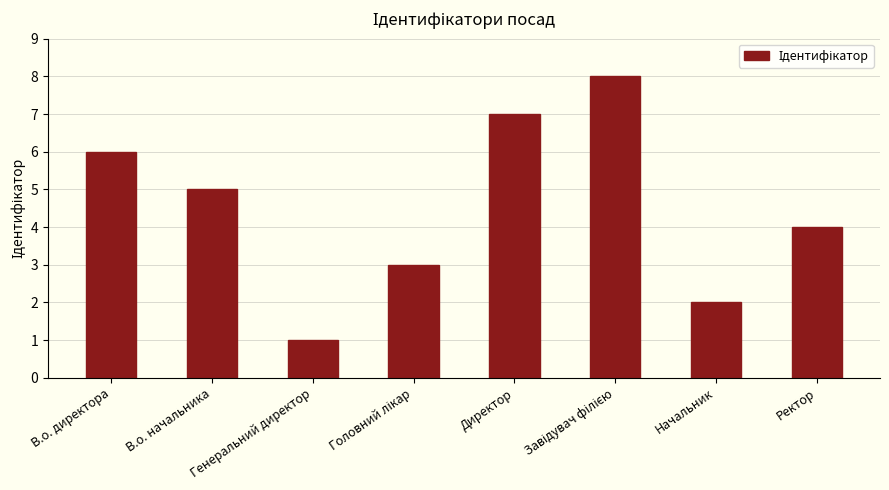

What is the difference between the maximum and minimum values?

7